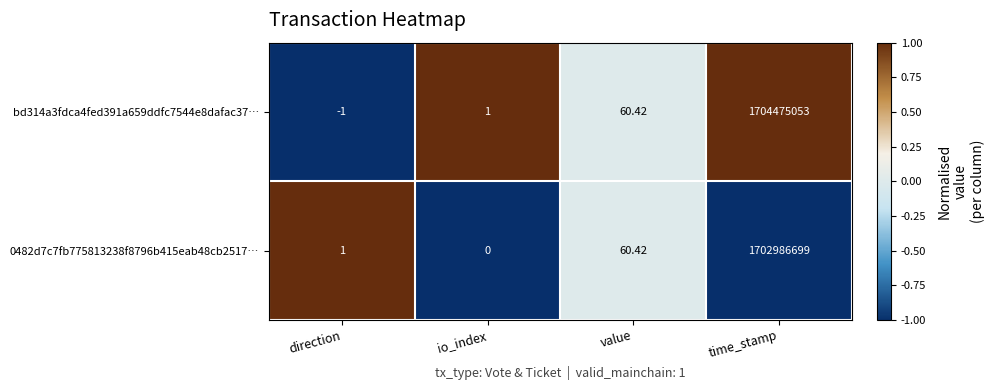

Rank the categories by bd314a3fdca4fed391a659ddfc7544e8dafac37… value from highest to lowest.

time_stamp, value, io_index, direction